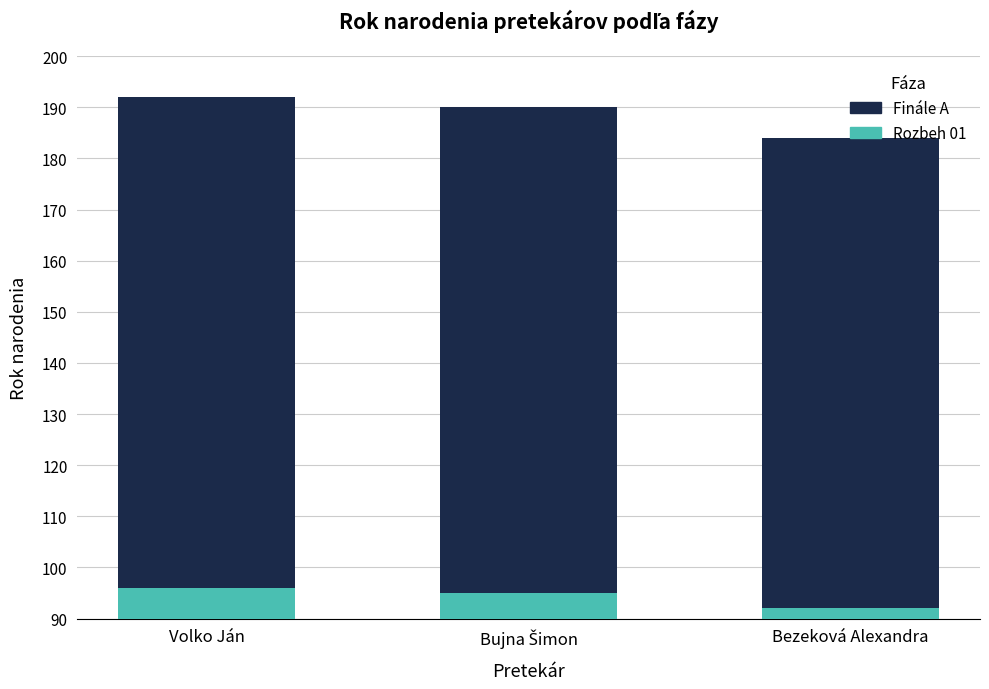

List the labels in order of Rozbeh 01 value, largest first.

Volko Ján, Bujna Šimon, Bezeková Alexandra